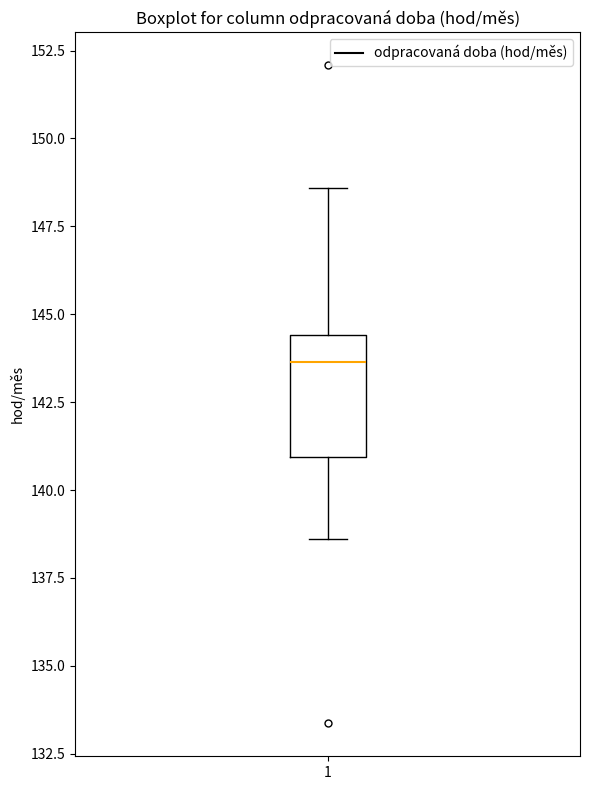

Transcribe this box plot: give where the median line is, the range the box spans, and where the two whiskers end, as read against the y-axis. The values are not printed on the chart, so give them approximately, as read against the axis.

median 143.5, box 141.0 to 144.5, whiskers 138.5 to 148.5